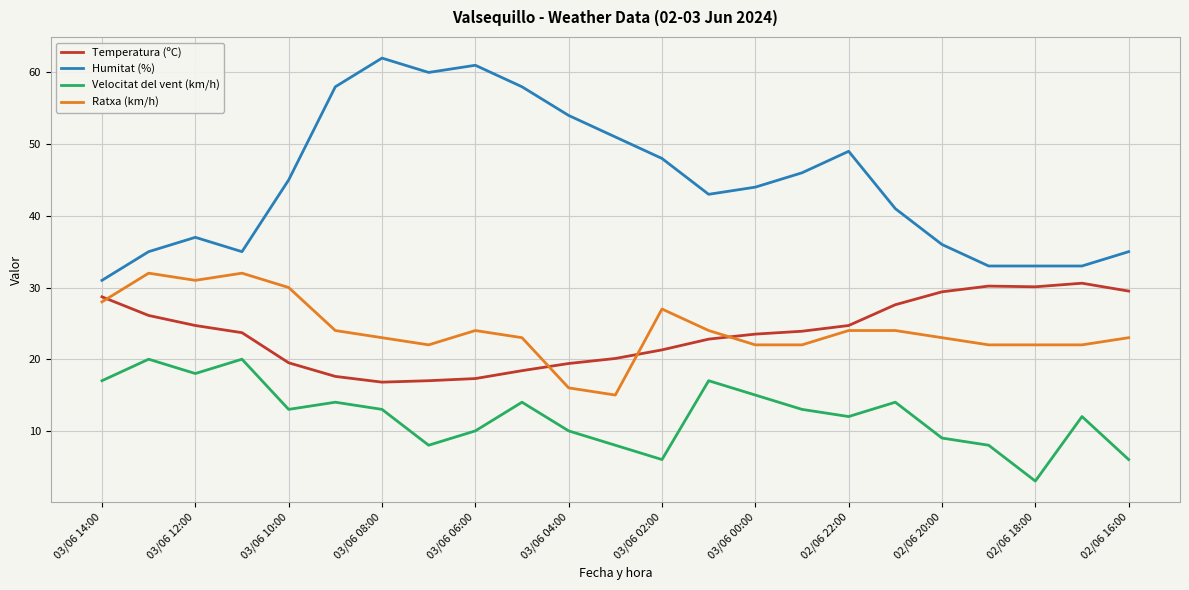

What is the difference between the maximum and minimum values in the Ratxa (km/h) series?

17.0